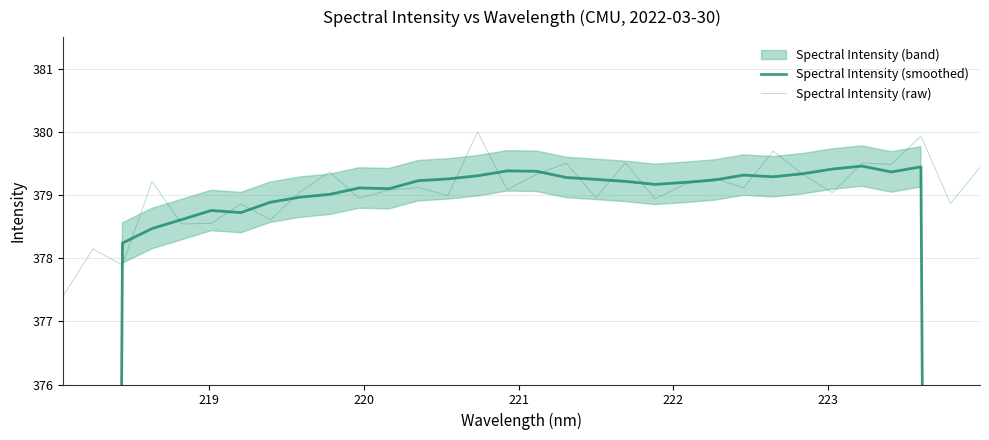

What is the average value of the Spectral Intensity (raw) series?

379.1